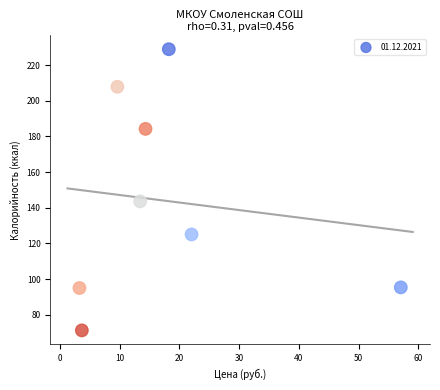

What is the range of X values (max minus min)?

53.8